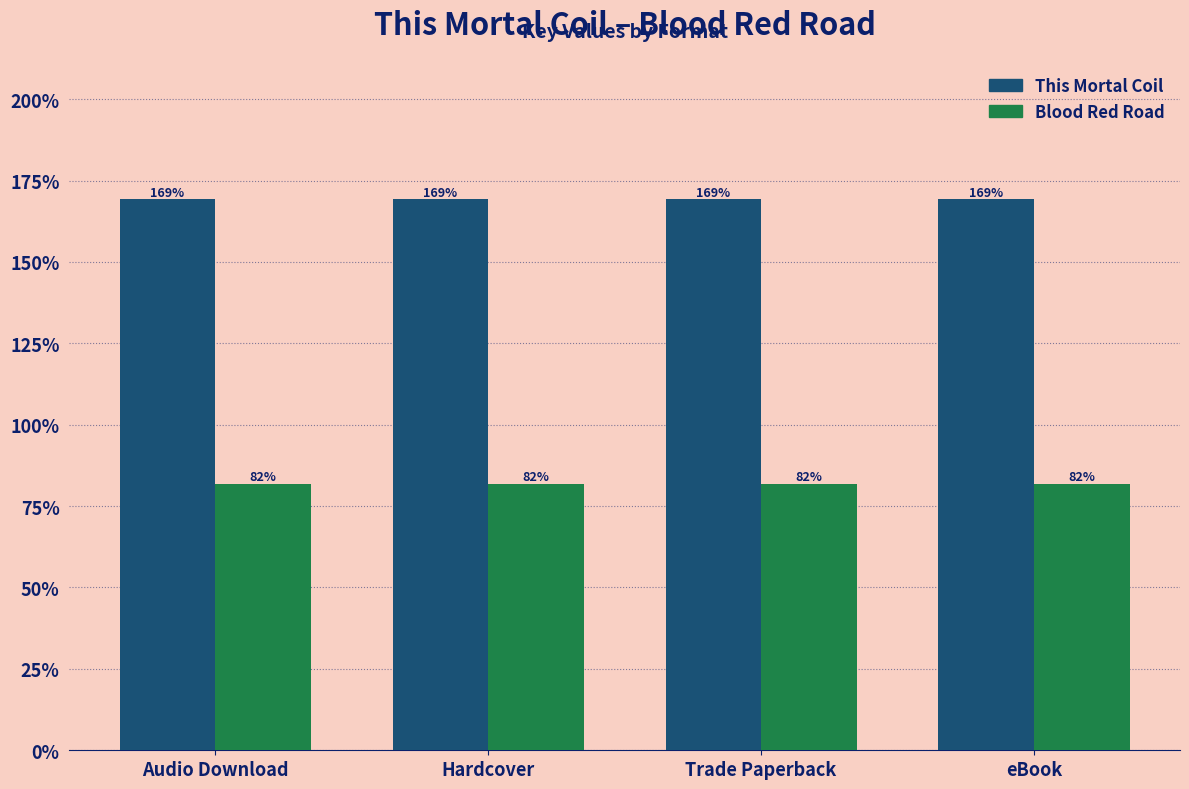

What is the sum of all This Mortal Coil values?

676.7